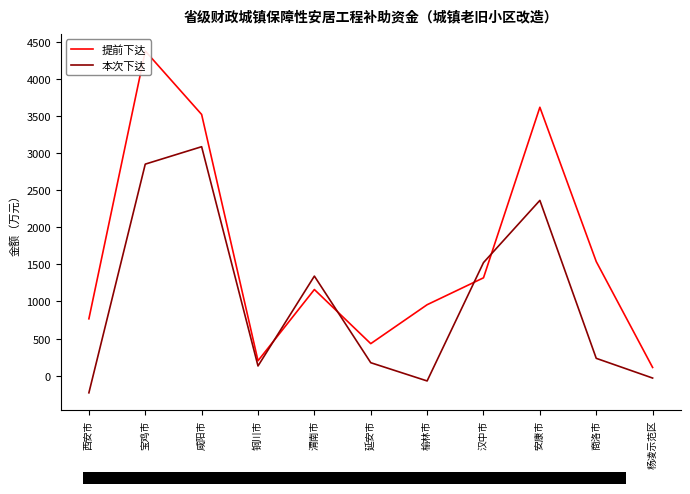

What is the sum of the 提前下达 values at 延安市 and 铜川市?

631